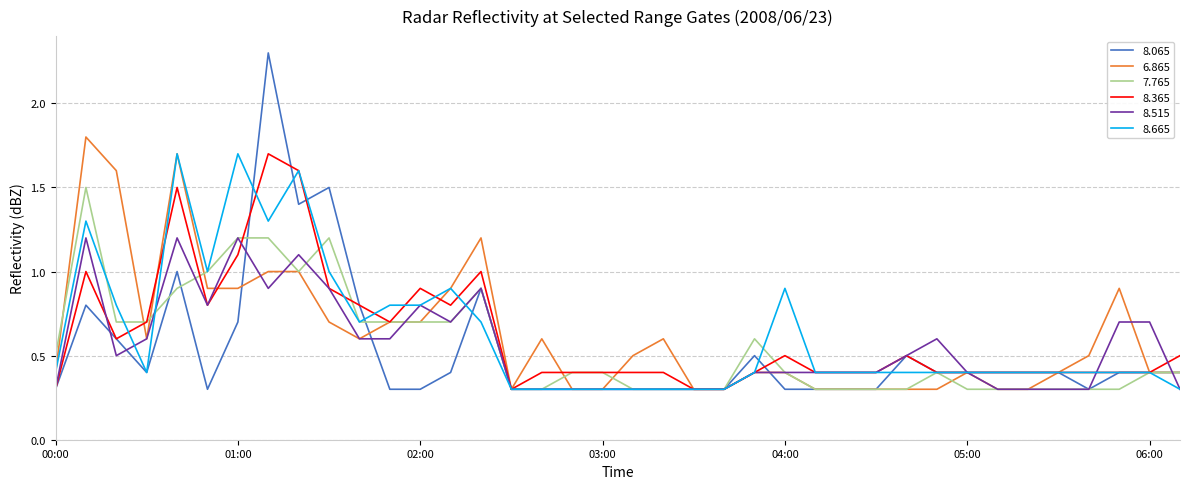

What is the lowest value of the 6.865 series?

0.3